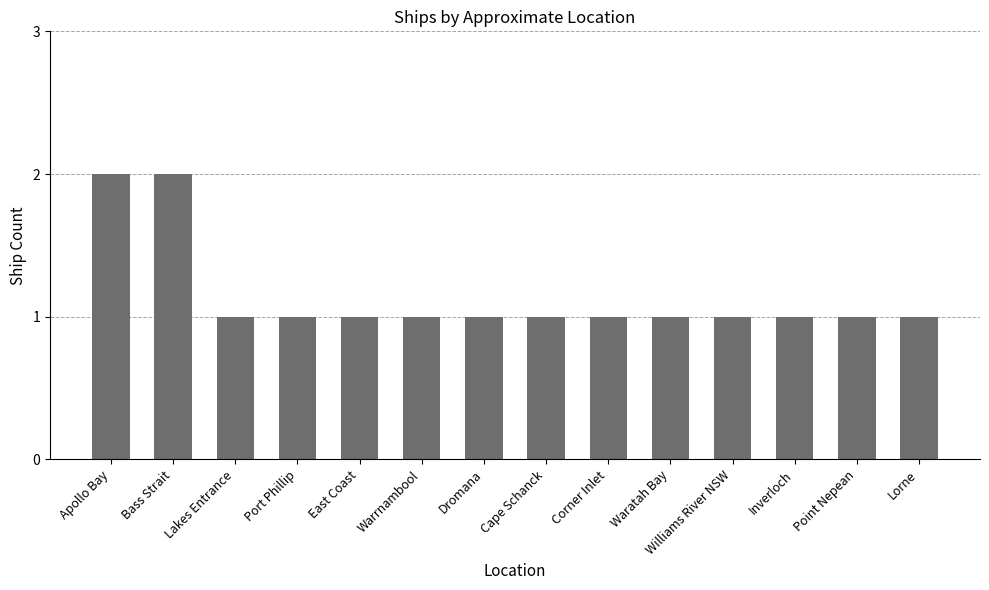

Reading left to right, list all the values displayed in this chart.

2	2	1	1	1	1	1	1	1	1	1	1	1	1